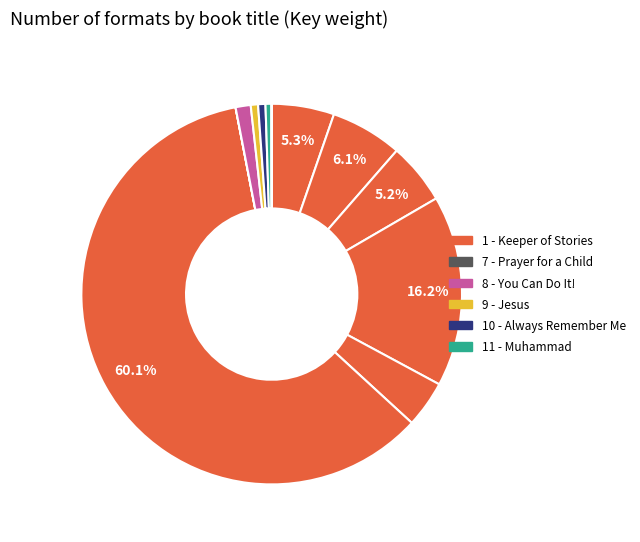

Which slice is the smallest?

7 - Prayer for a Child